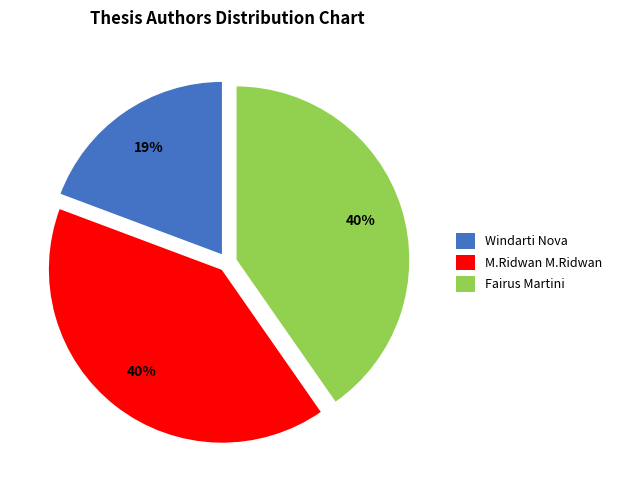

Count the number of slices in the pie.

3